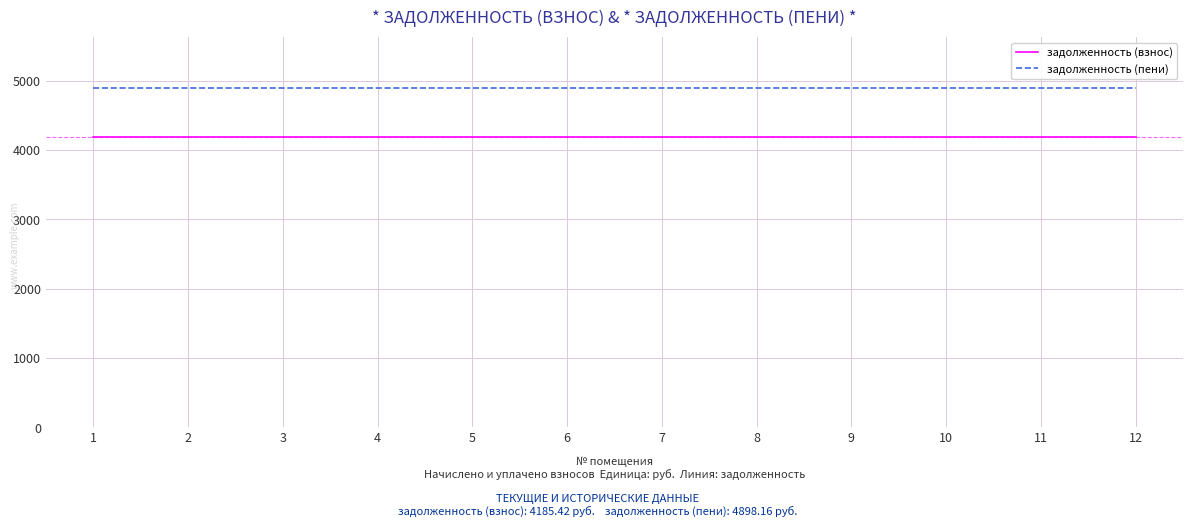

What is the difference between the highest and lowest values at 5?

712.7